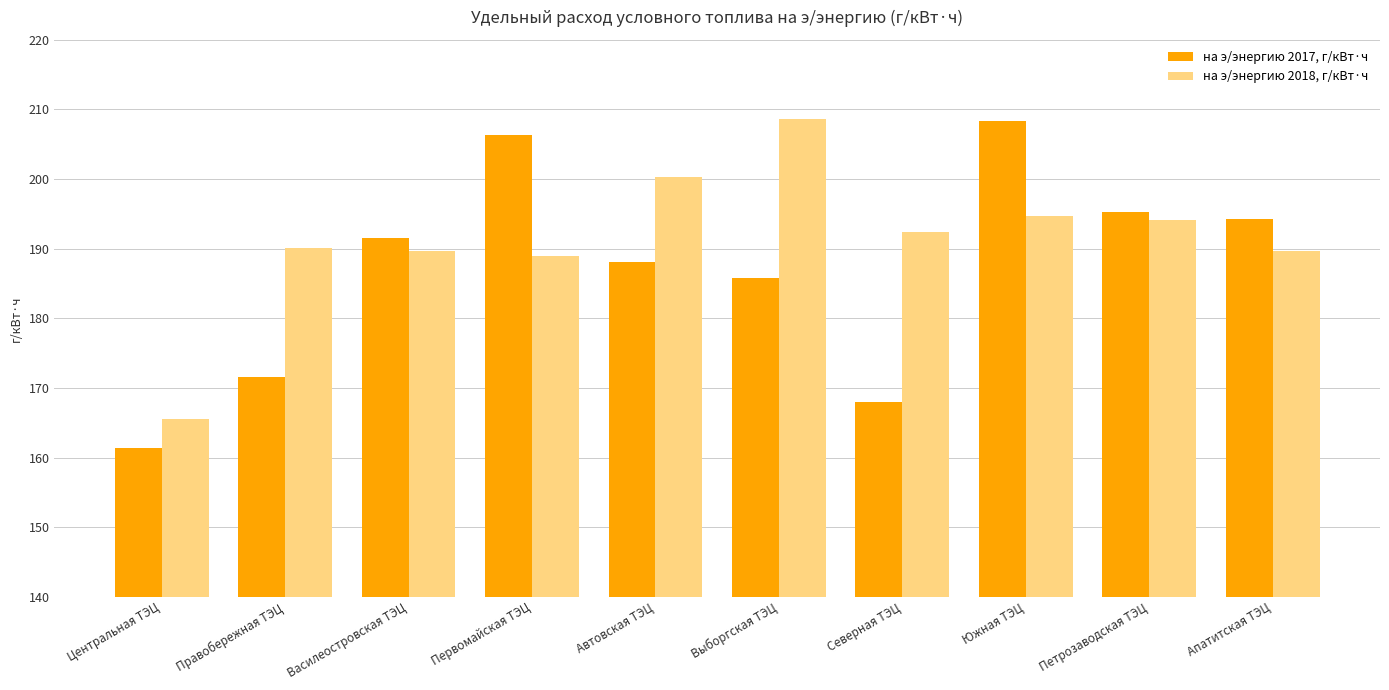

What is the value of the на э/энергию 2017, г/кВт·ч bar at the 7th from the left?

168.0